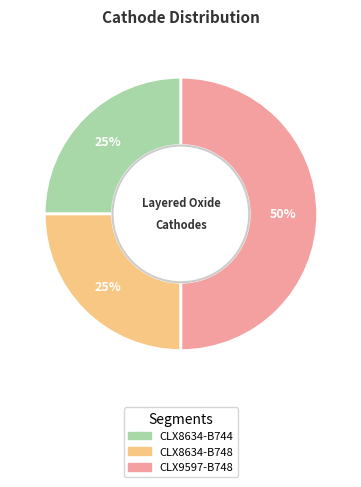

What percentage is the CLX9597-B748 slice, to the nearest percent?

50%